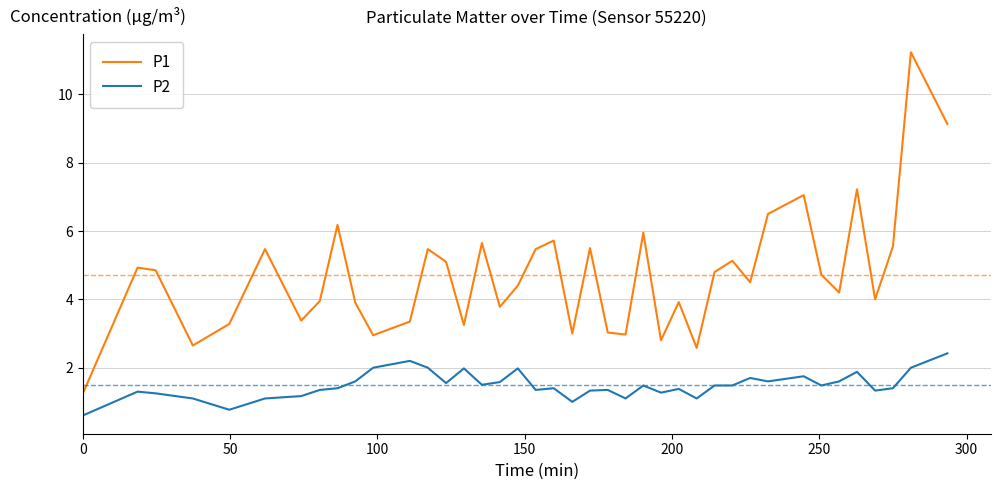

Which series has the largest total across all categories?

P1